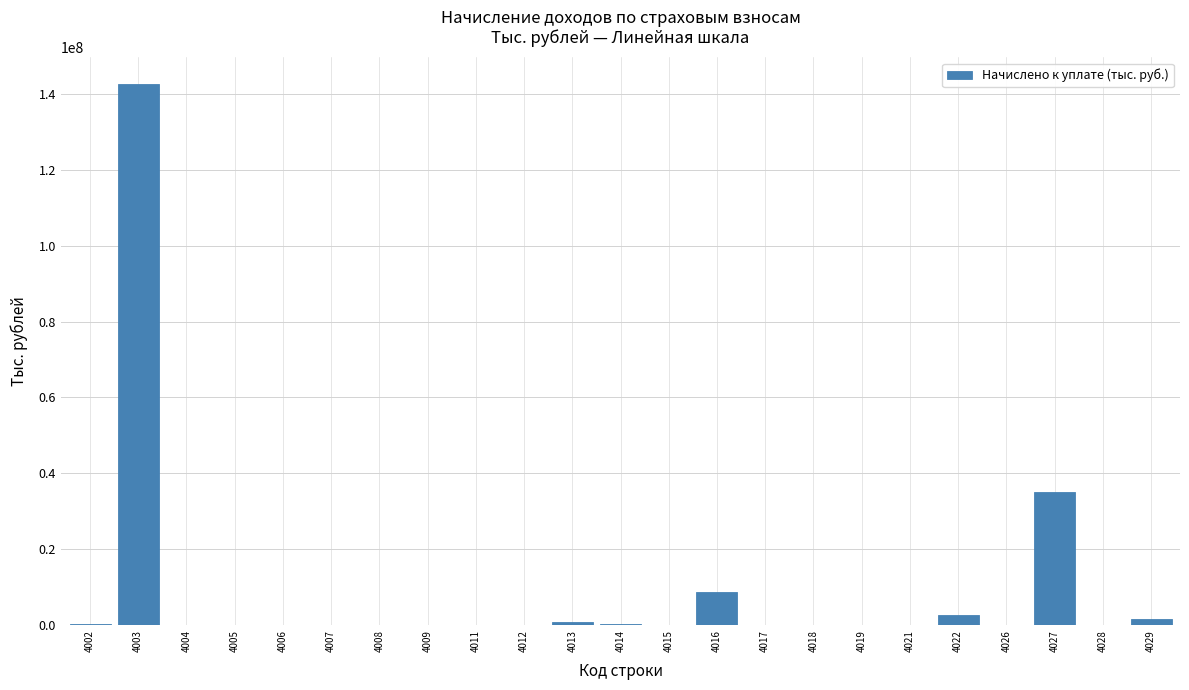

What is the sum of all values?

192359256